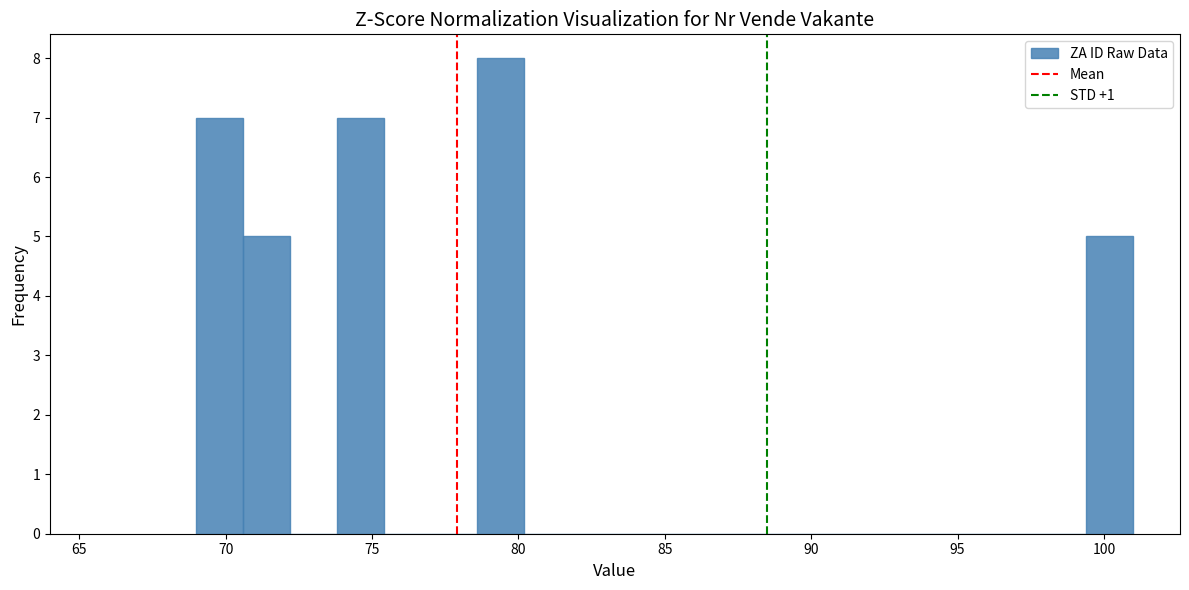

Around what value on the x-axis is the tallest bar? Give the approximate position of its centre, as read against the axis.

79.5